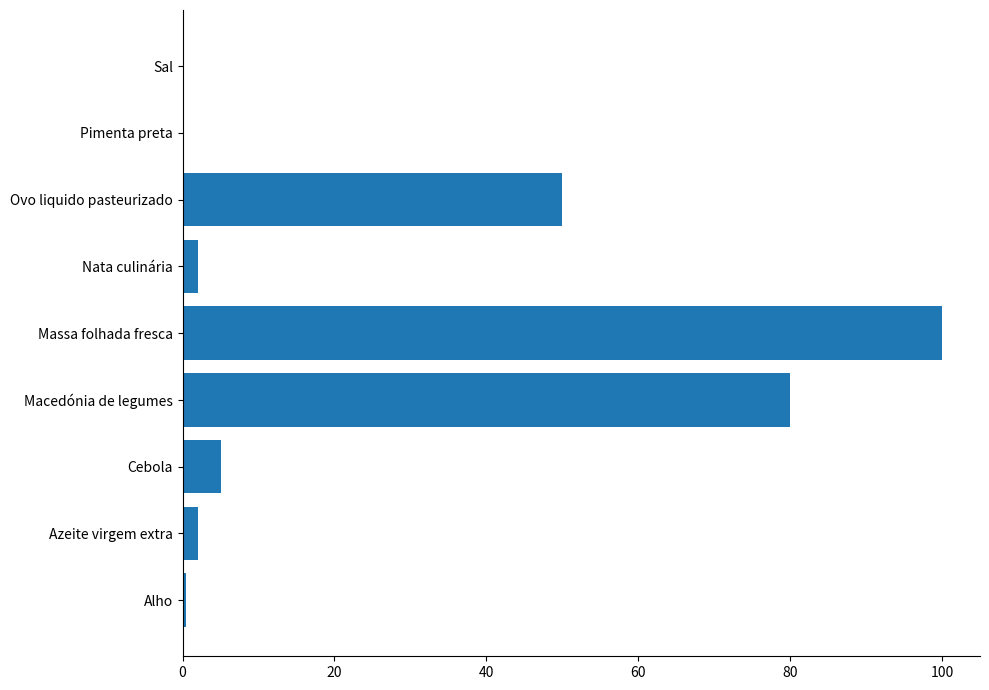

Reading bottom to top, transcribe all the data shown in this chart.

Alho=0.5	Azeite virgem extra=2.0	Cebola=5.0	Macedónia de legumes=80.0	Massa folhada fresca=100.0	Nata culinária=2.0	Ovo liquido pasteurizado=50.0	Pimenta preta=0.1	Sal=0.1